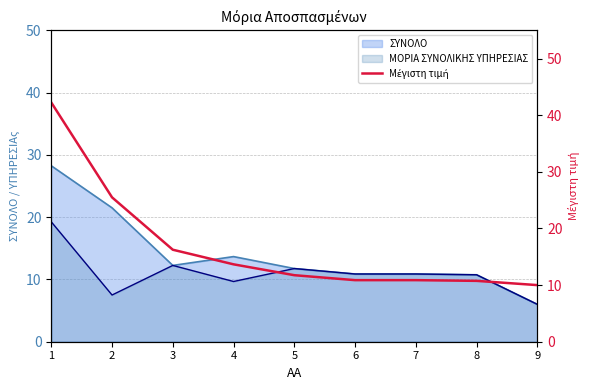

What is the approximate value of ΜΟΡΙΑ ΣΥΝΟΛΙΚΗΣ ΥΠΗΡΕΣΙΑΣ at 8?

10.8